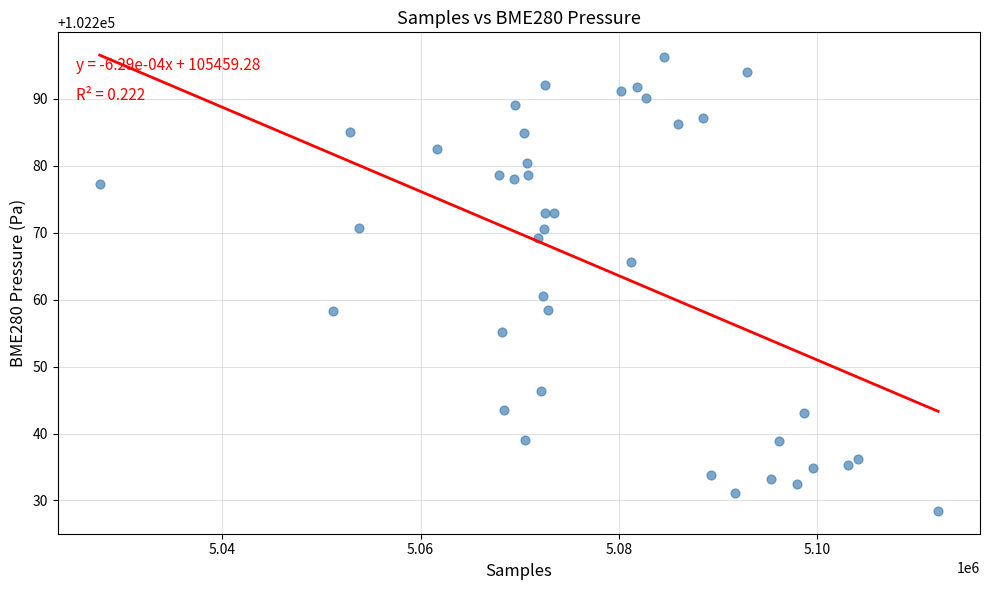

What Y value in the scatter plot is closest to 102262?

102260.6